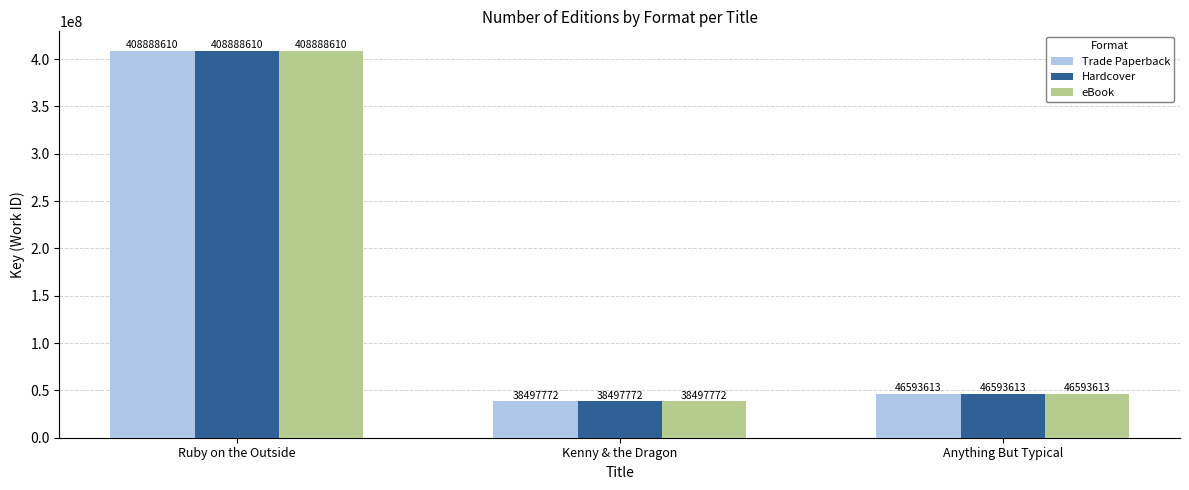

Is the value of eBook at Ruby on the Outside greater than the value of Trade Paperback at Anything But Typical?

Yes